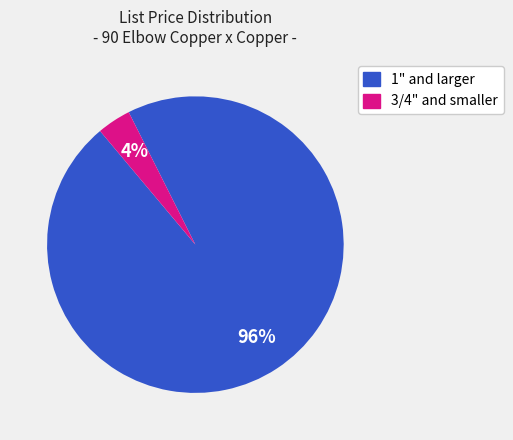

To the nearest percent, what is the average slice percentage?

50%